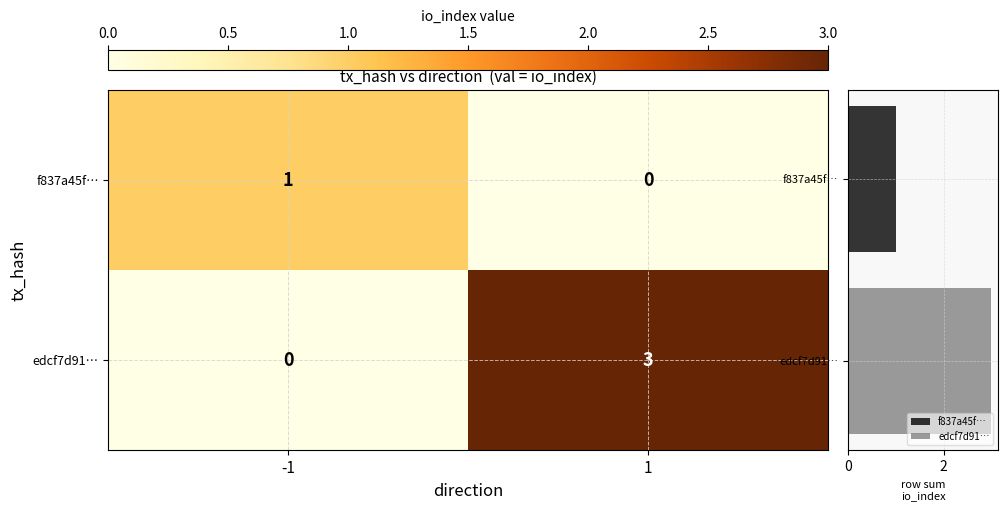

At which category is the sum across all series the highest?

1